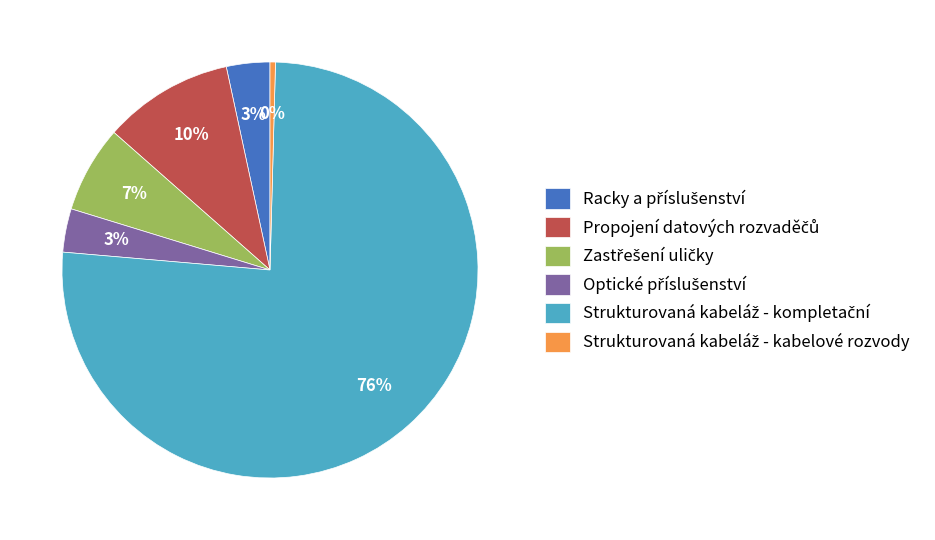

To the nearest percent, what is the average slice percentage?

17%